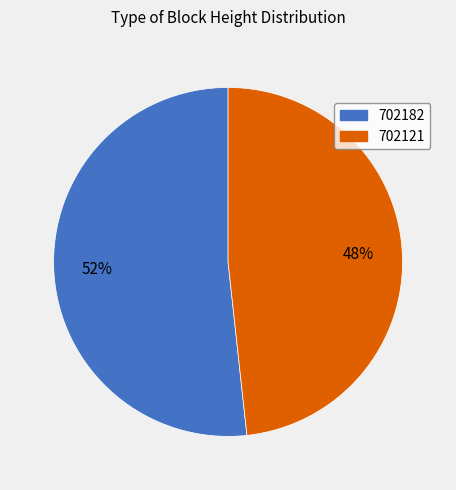

Is the sum of 702182 and 702121 greater than half?

Yes